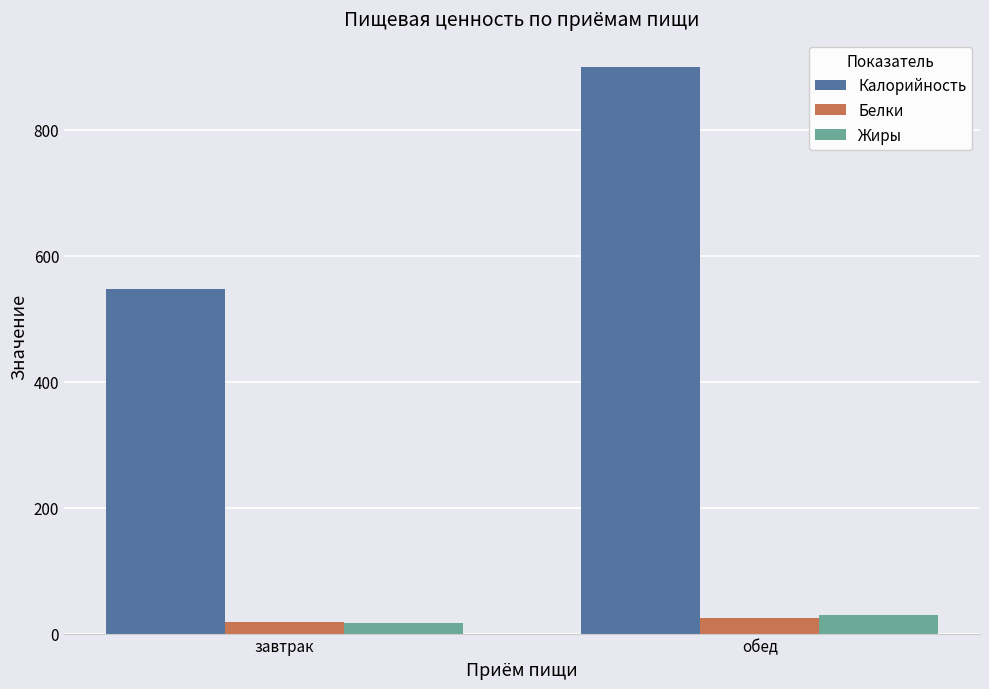

What value does the Белки series have at завтрак?

18.0